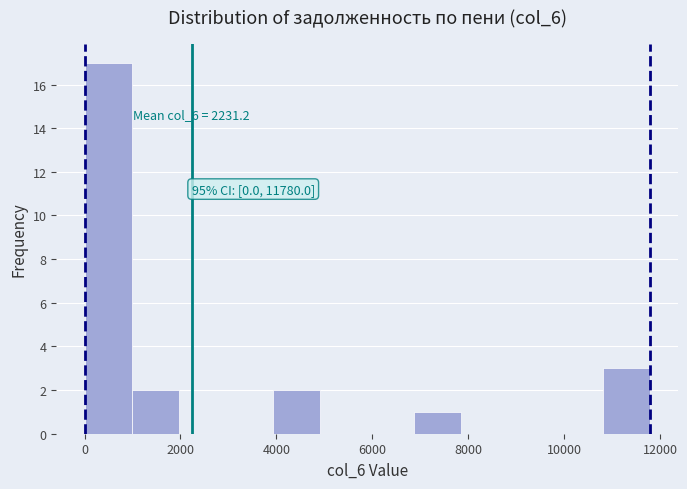

Which range on the x-axis has the tallest bar?

0 to 1000